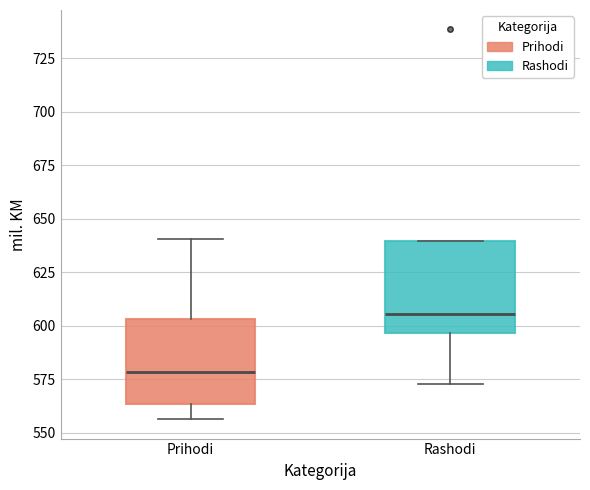

Reading left to right, read every box against the y-axis: the position of its median line, the range the box covers, and the ends of its whiskers. The values are not printed on the chart, so give them approximately, as read against the axis.

Prihodi: median 580, box 565 to 605, whiskers 555 to 640
Rashodi: median 605, box 595 to 640, whiskers 575 to 640